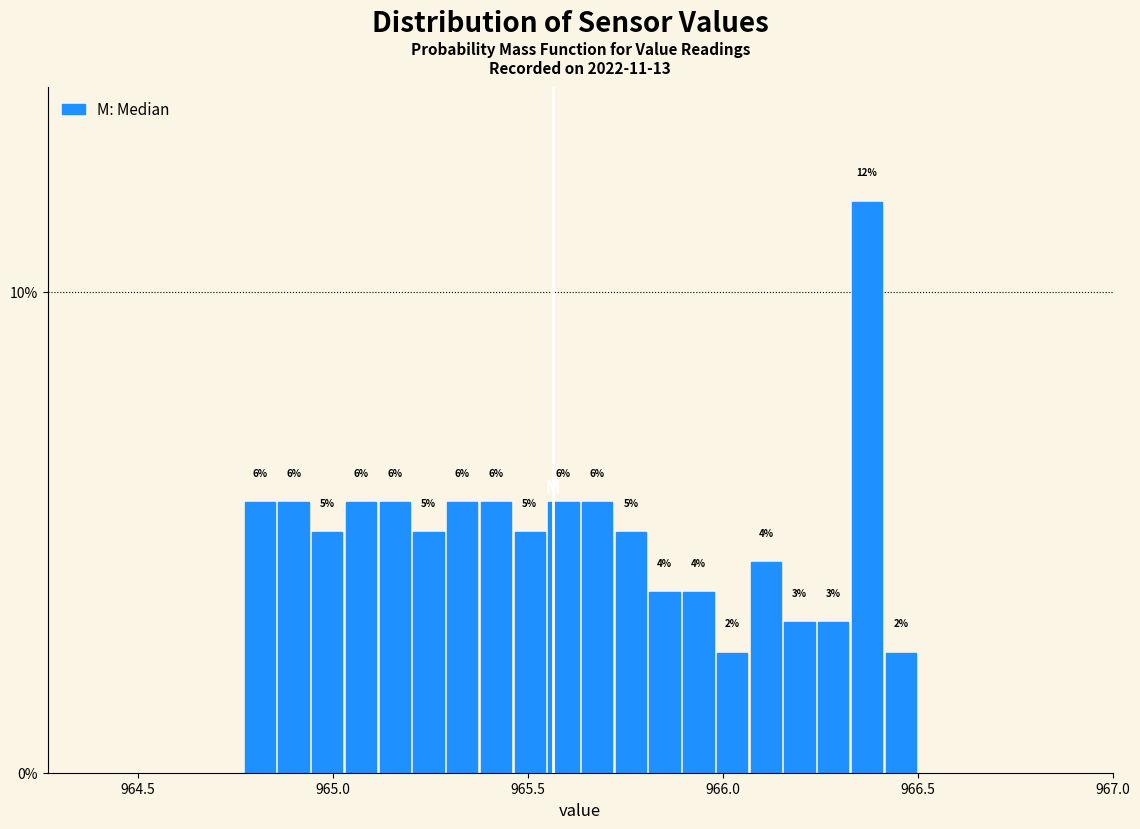

Around what value on the x-axis is the tallest bar? Give the approximate position of its centre, as read against the axis.

966.35